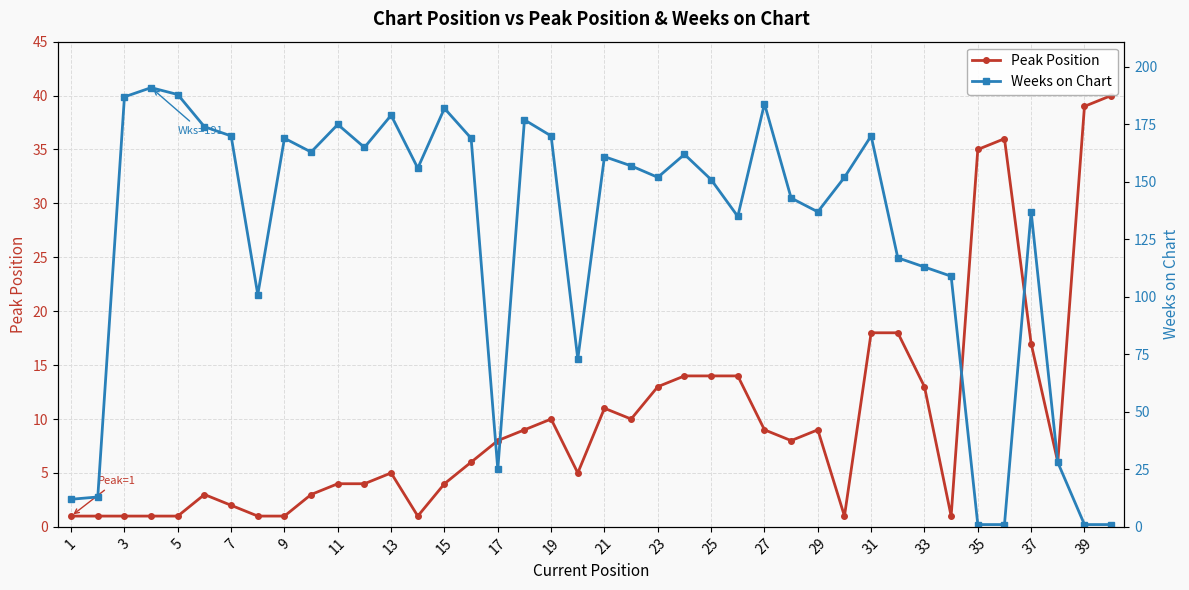

True or false: Peak Position has more than 2 interior local peaks.

True